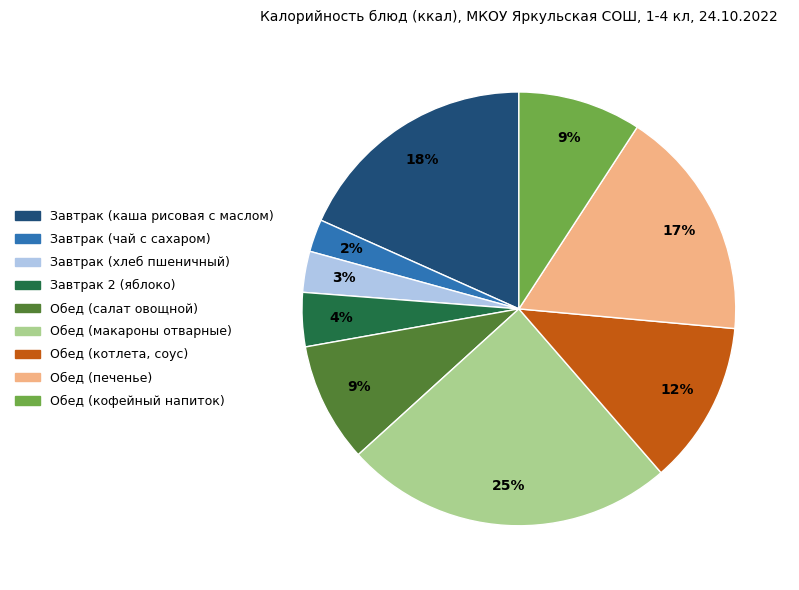

How many slices are in this pie chart?

9